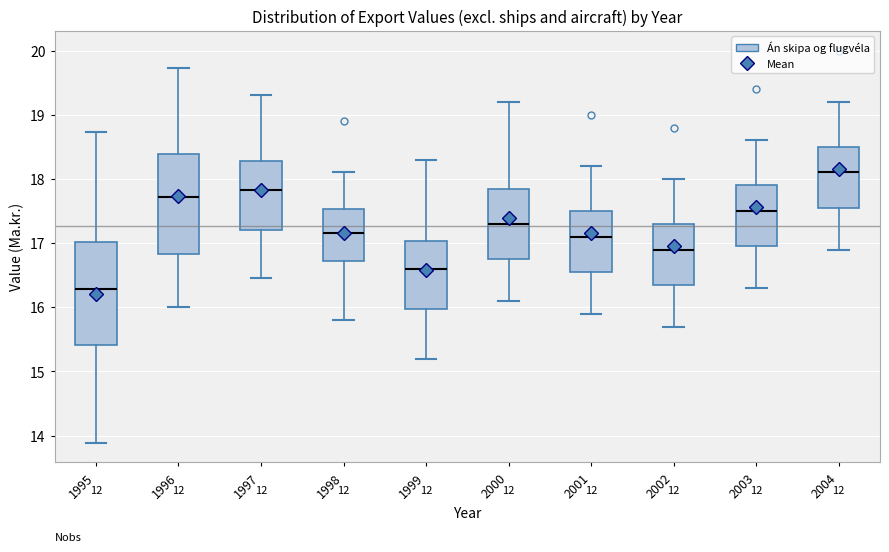

Where does the median line of the box at x = 1997 sit on the y-axis? The values are not printed on the chart, so give them approximately, as read against the axis.

17.8